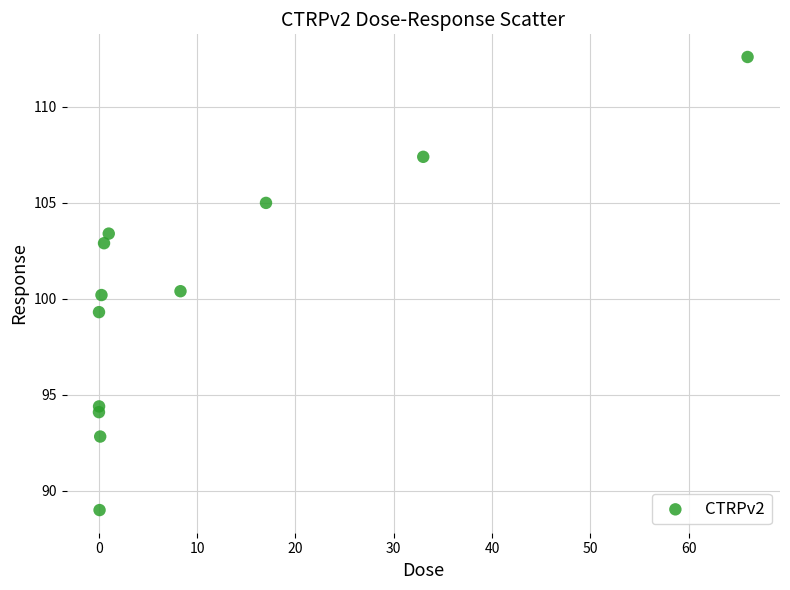

What is the average Y value?

100.1